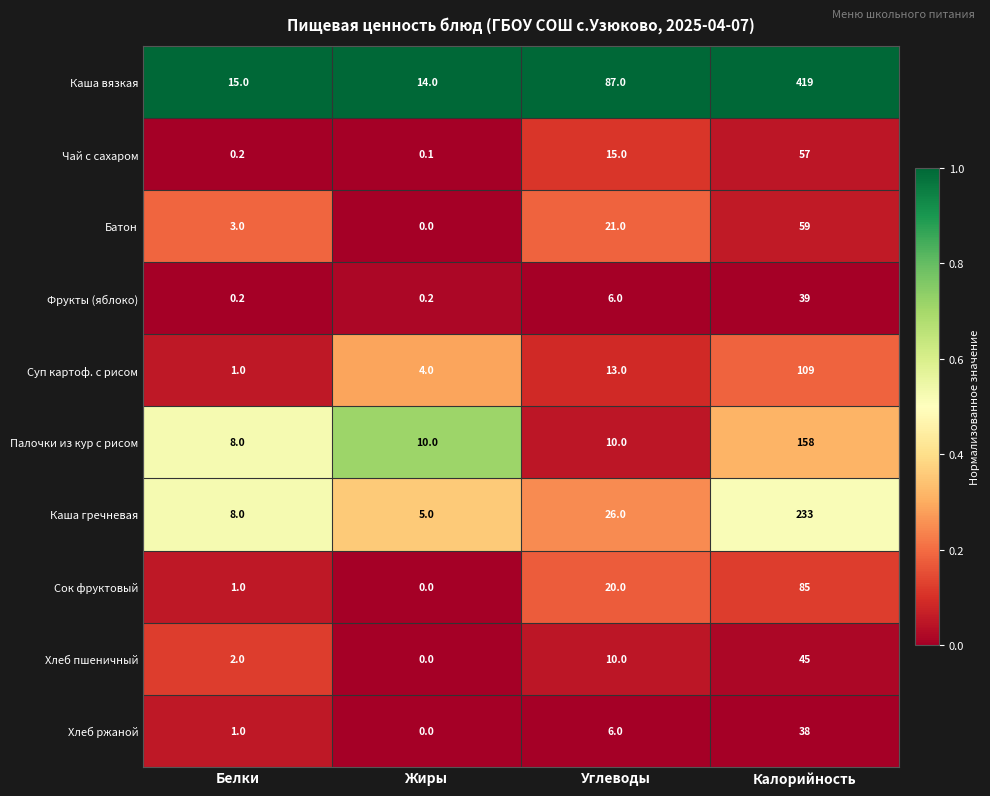

The value of Батон at Калорийность is 93.8. True or false?

False